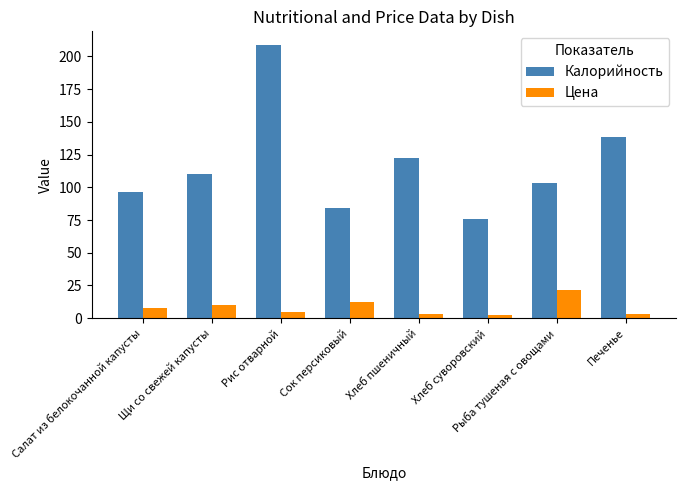

At which label does Калорийность reach its peak?

Рис отварной